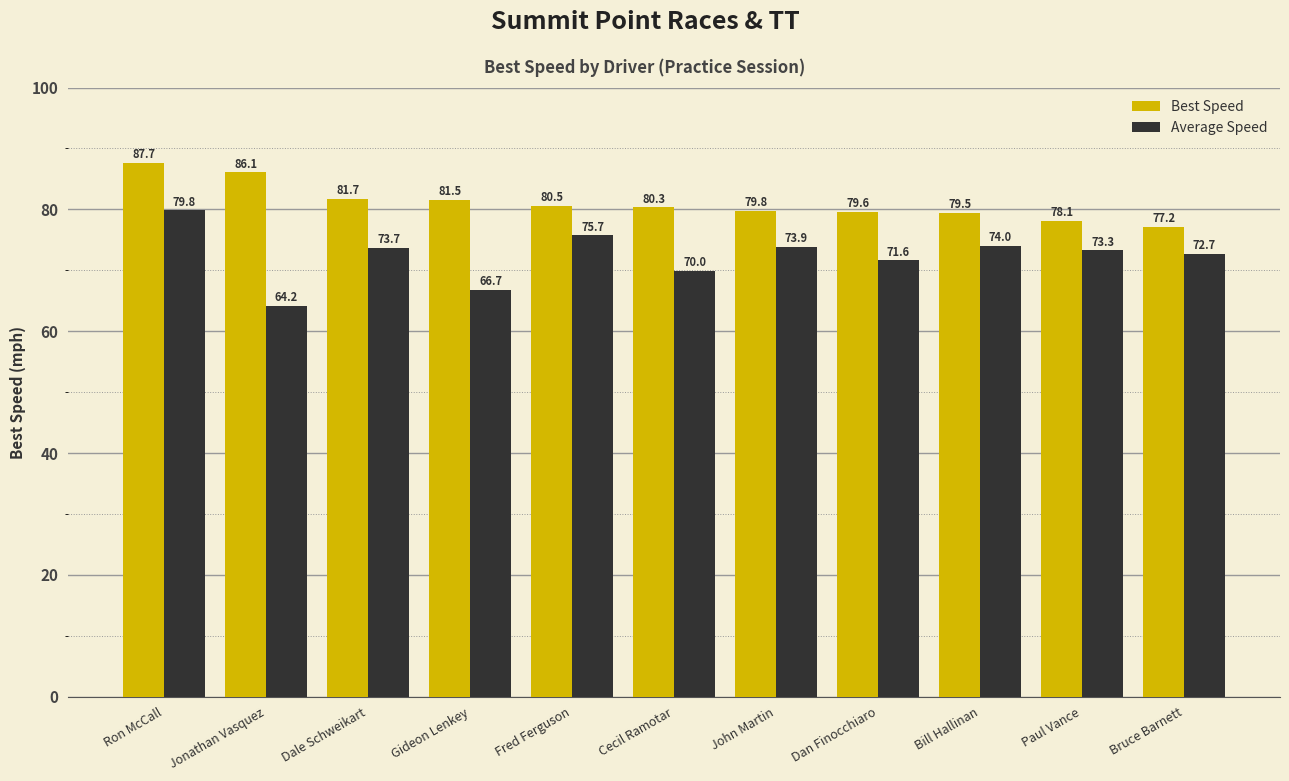

What are all the series names shown in the legend?

Best Speed, Average Speed